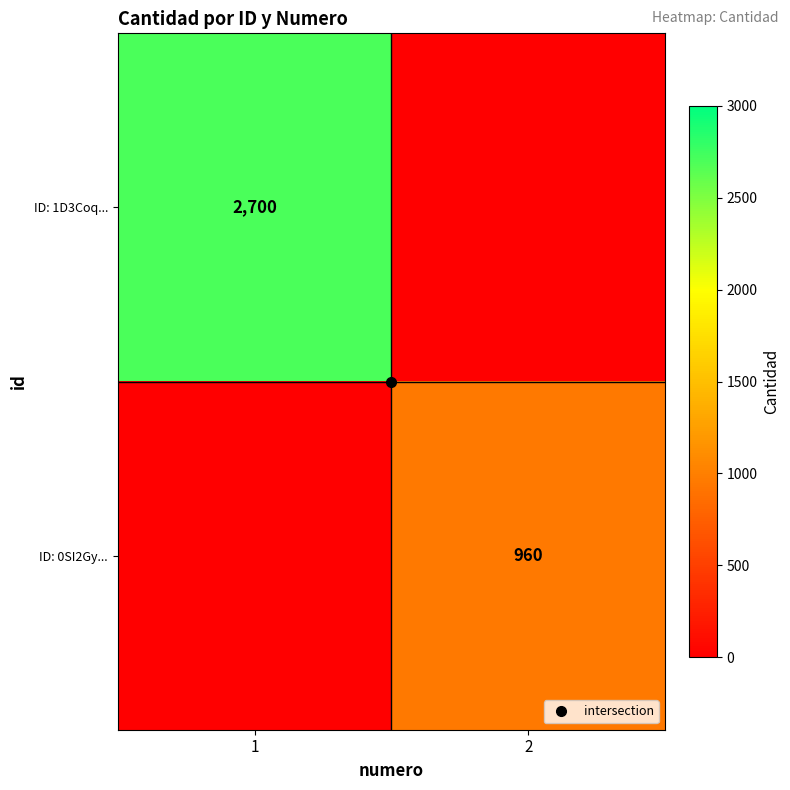

What is the sum of the ID: 1D3Coq... values at 1 and 2?

2700